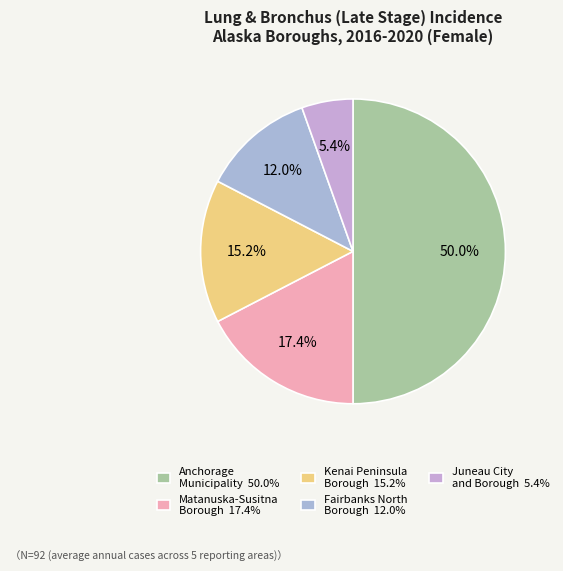

To the nearest percent, what portion does Kenai Peninsula Borough represent?

15%